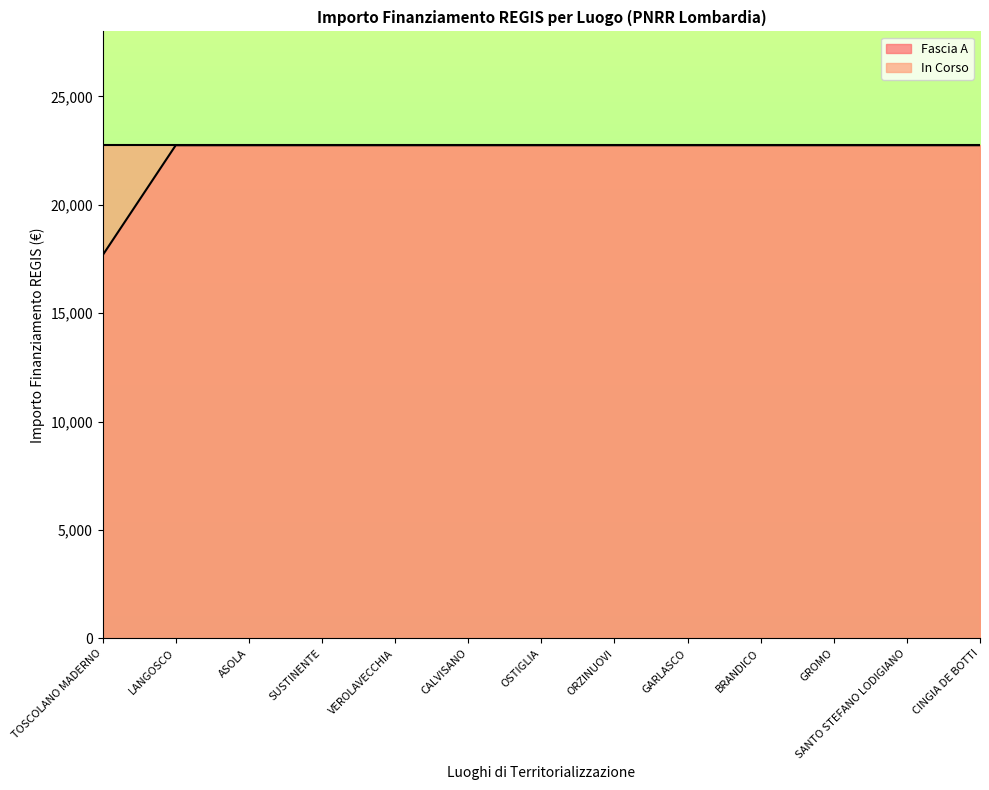

What is the sum of all values?

290674.8